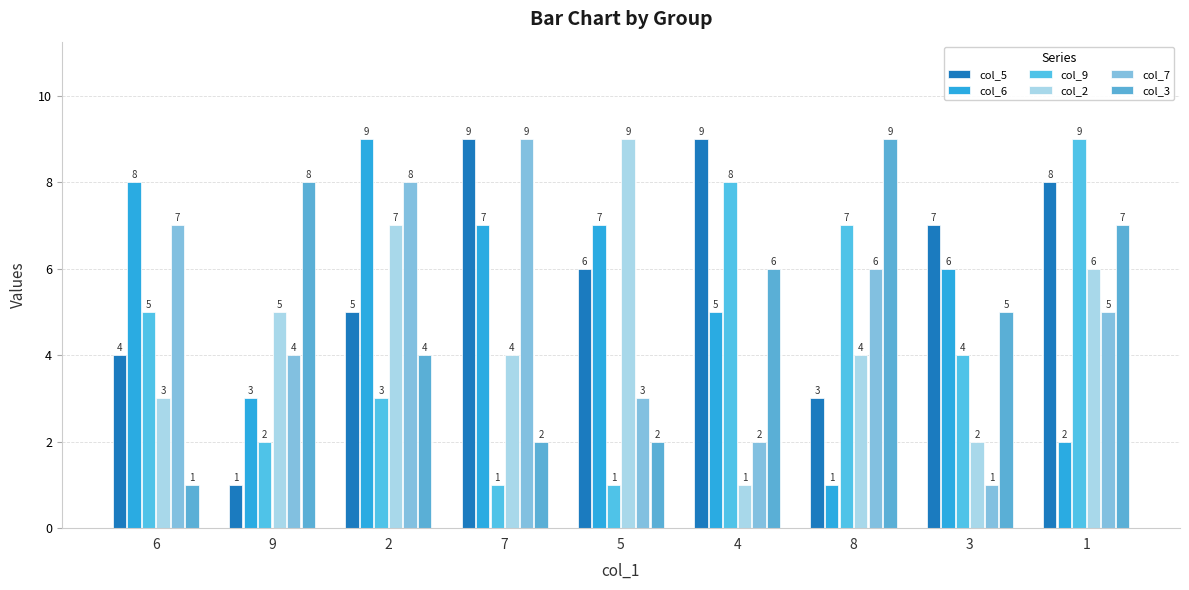

What are all the series names shown in the legend?

col_5, col_6, col_9, col_2, col_7, col_3